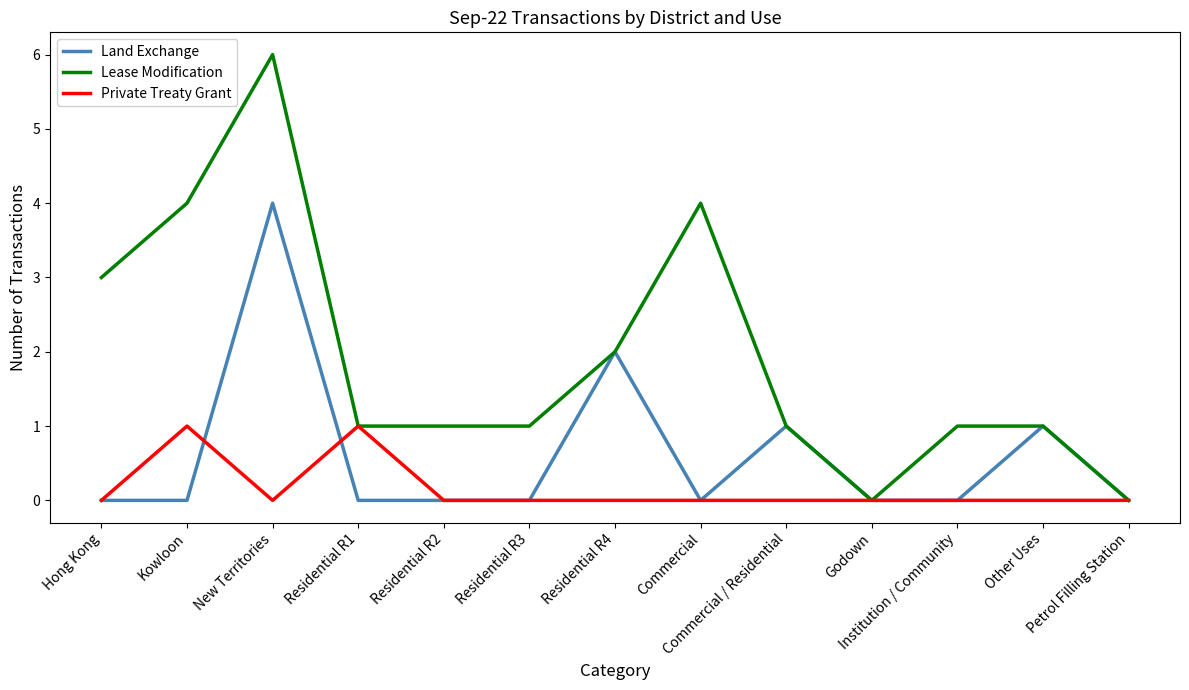

Is this an area chart (filled region under the line)?

No